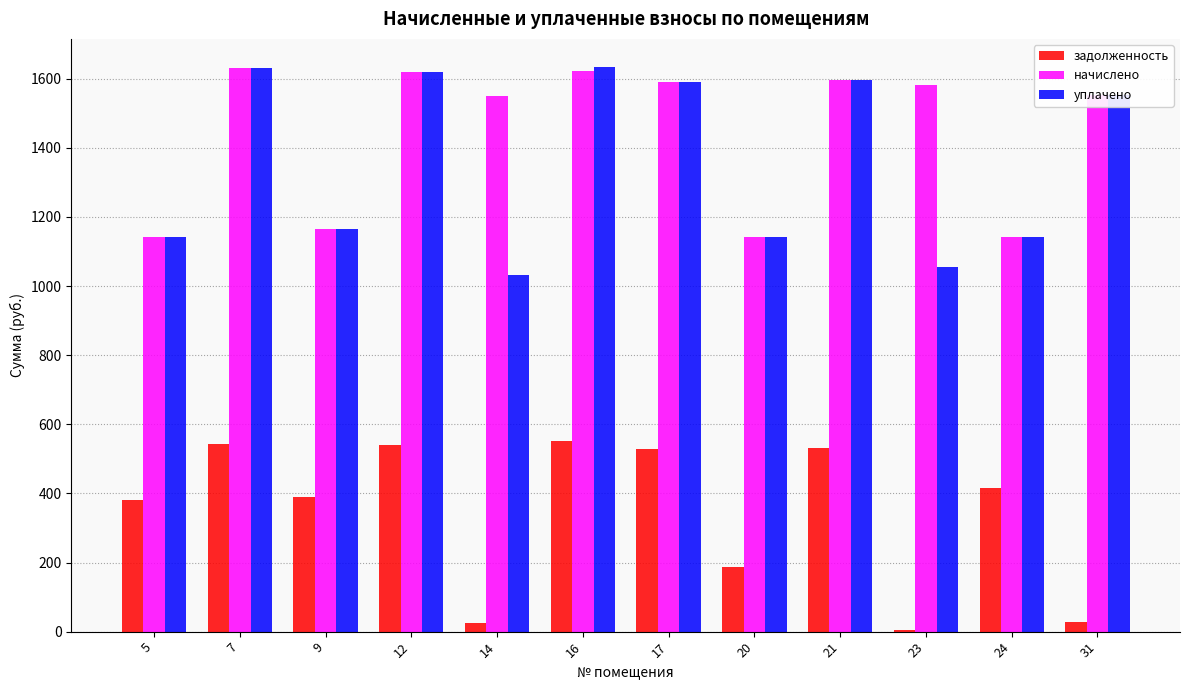

What is the greatest value displayed?

1633.4